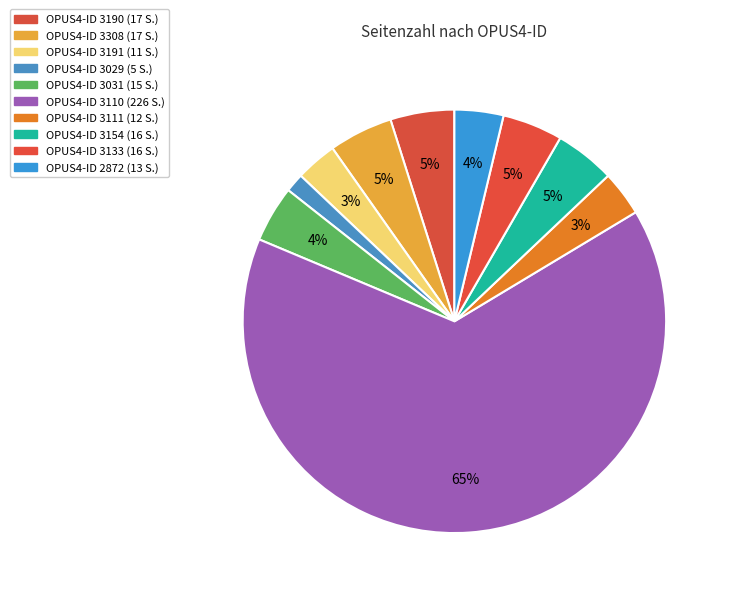

What is the smallest slice in the pie chart?

3029